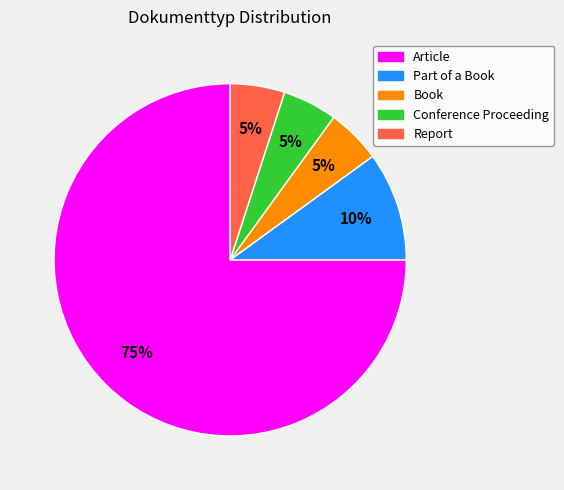

Is it true that Book is 5% of the pie?

True